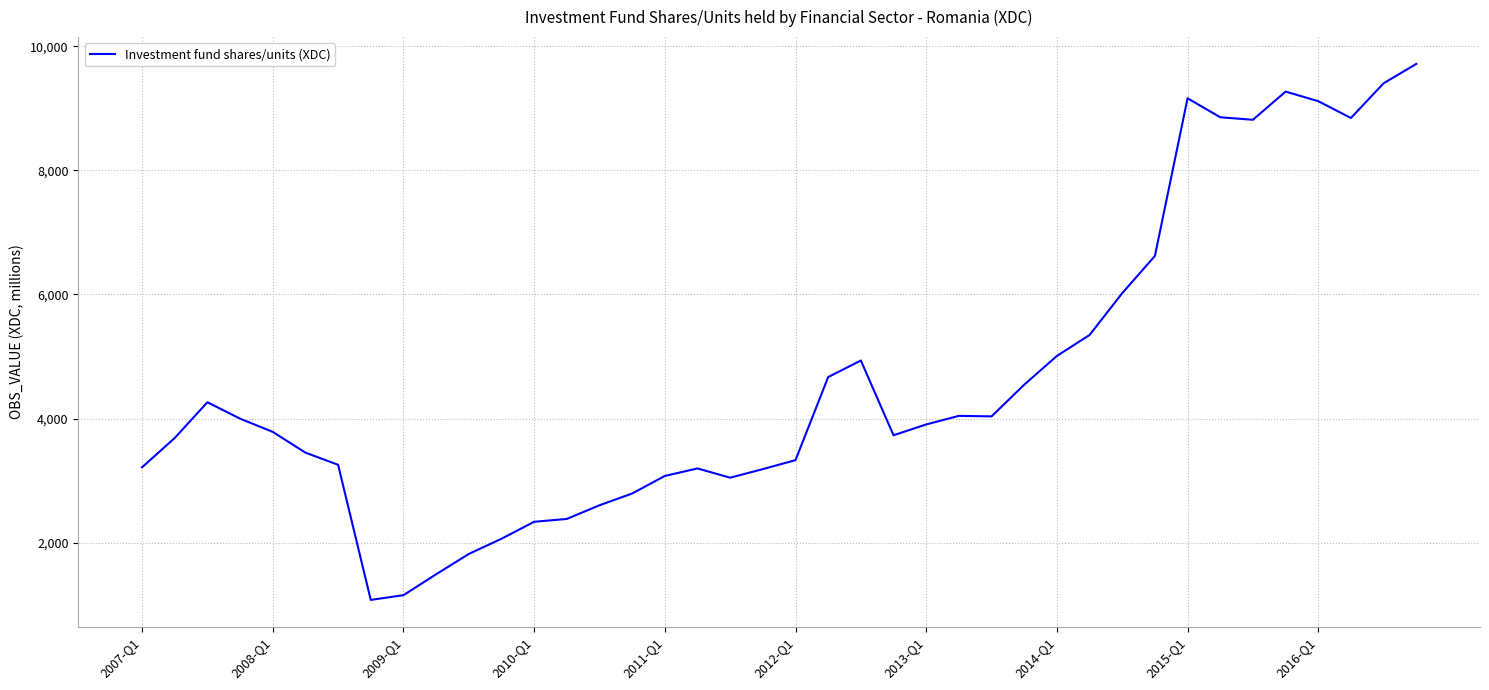

What is the smallest value displayed?

1078.8